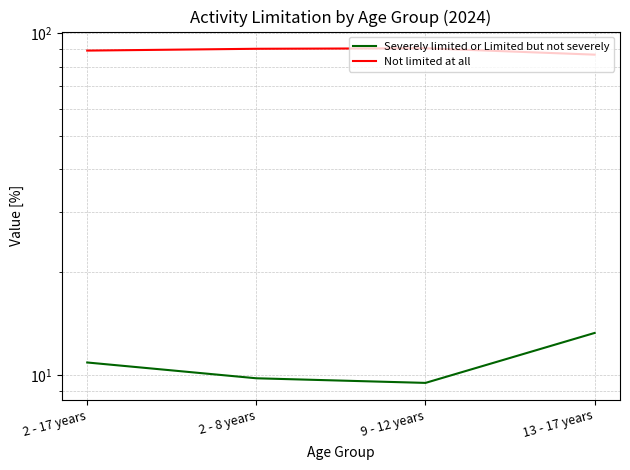

Reading left to right, list all the values displayed in this chart.

Severely limited or Limited but not severely: 10.9	9.8	9.5	13.3
Not limited at all: 89.1	90.2	90.5	86.7